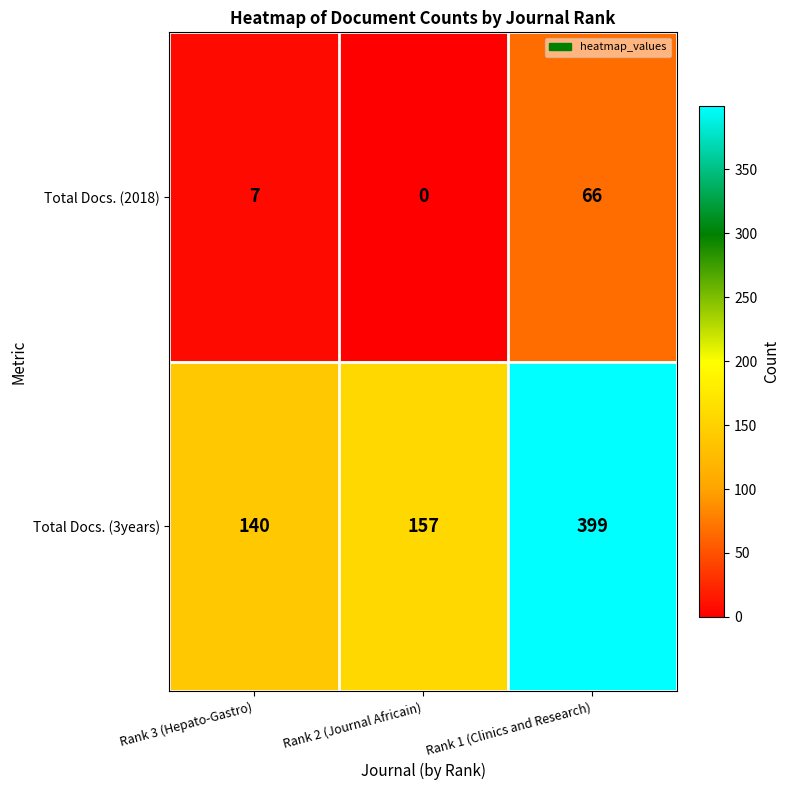

At which category does the chart reach its minimum across all series?

Rank 2 (Journal Africain)